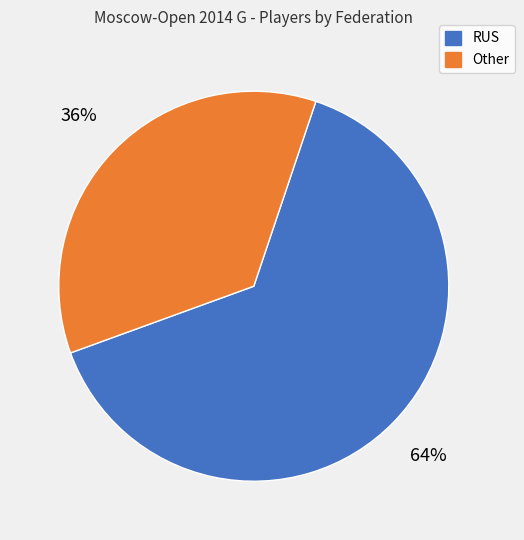

How many slices are in this pie chart?

2